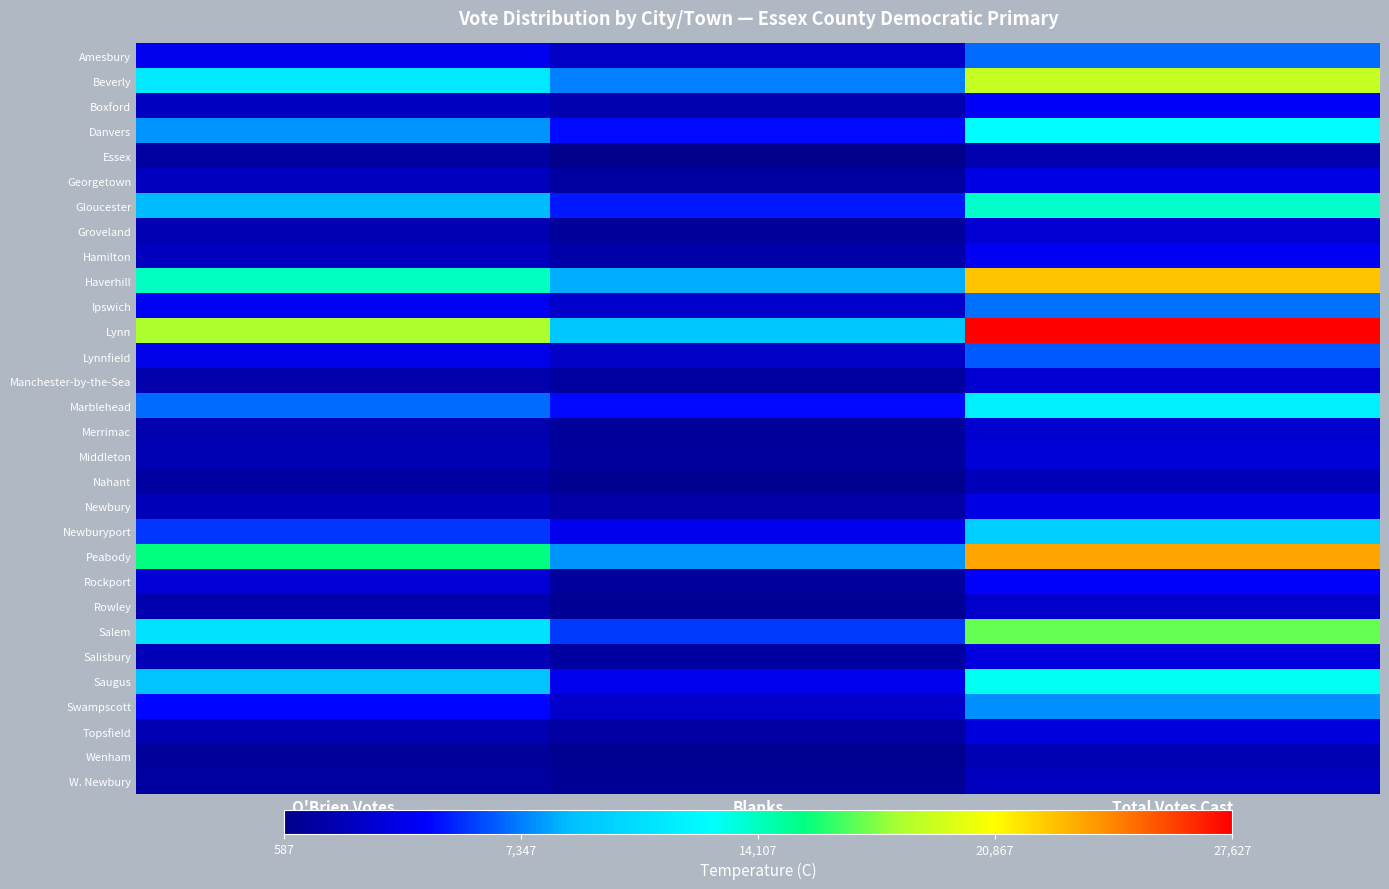

Which has a higher value, O'Brien Votes or Total Votes Cast?

Total Votes Cast